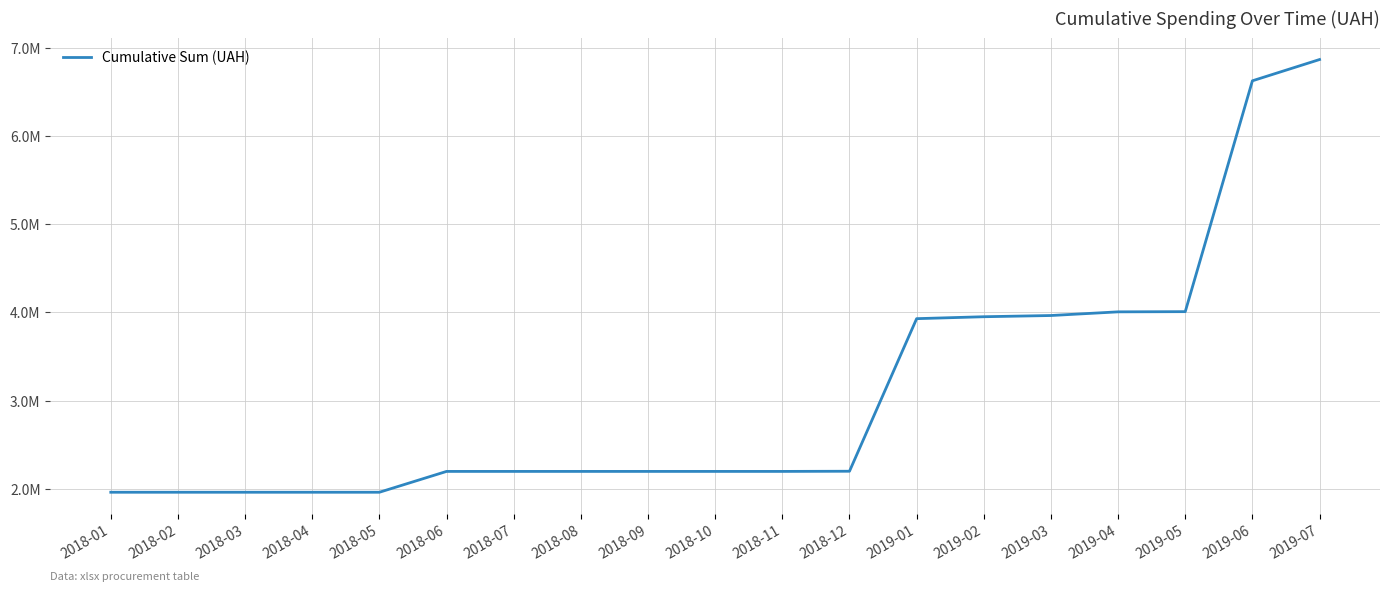

What is the change in value from 2018-04 to 2018-11?

+236230.6